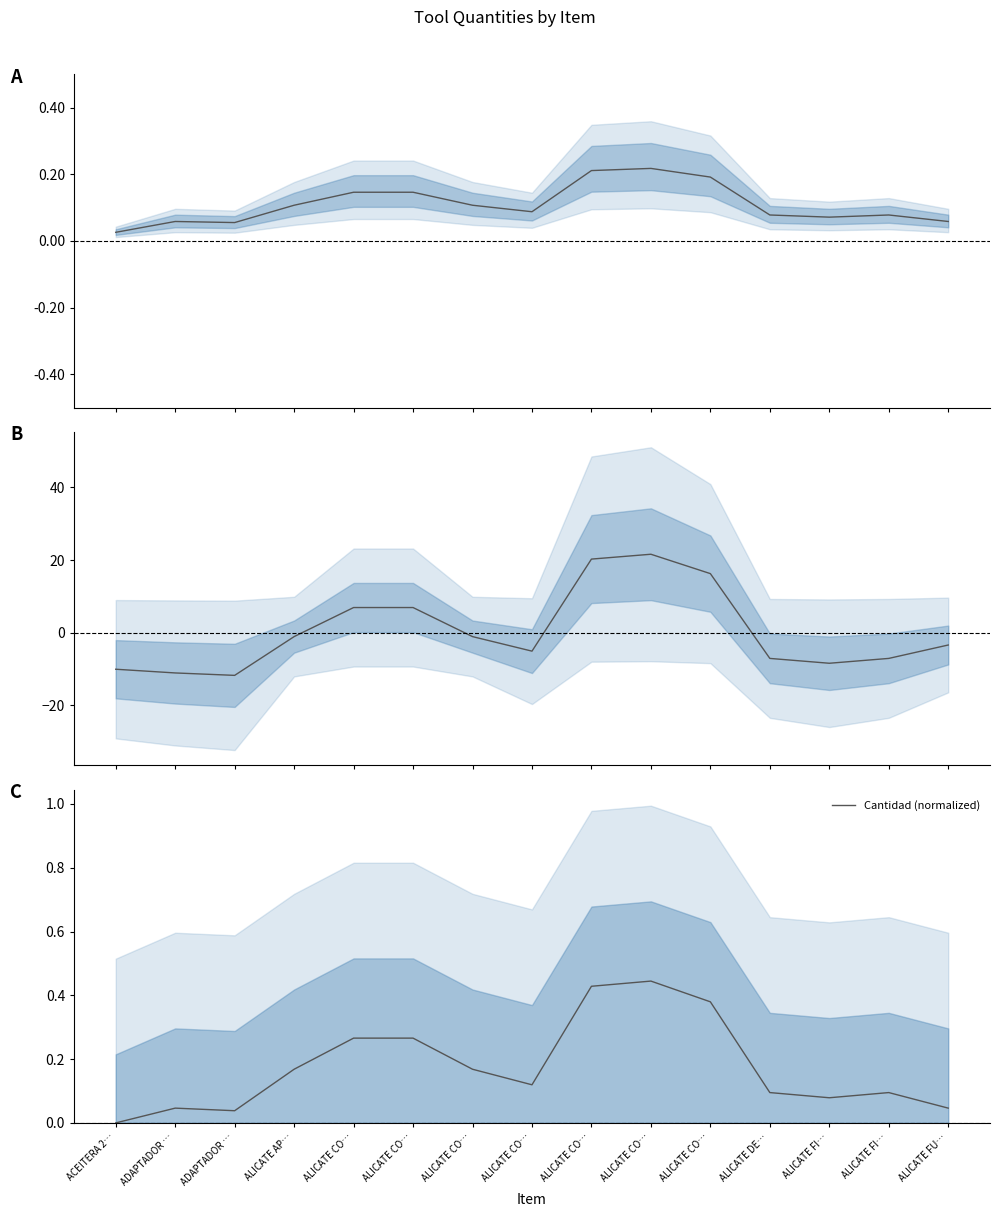

How many values in Cantidad (centered) are above zero?

5